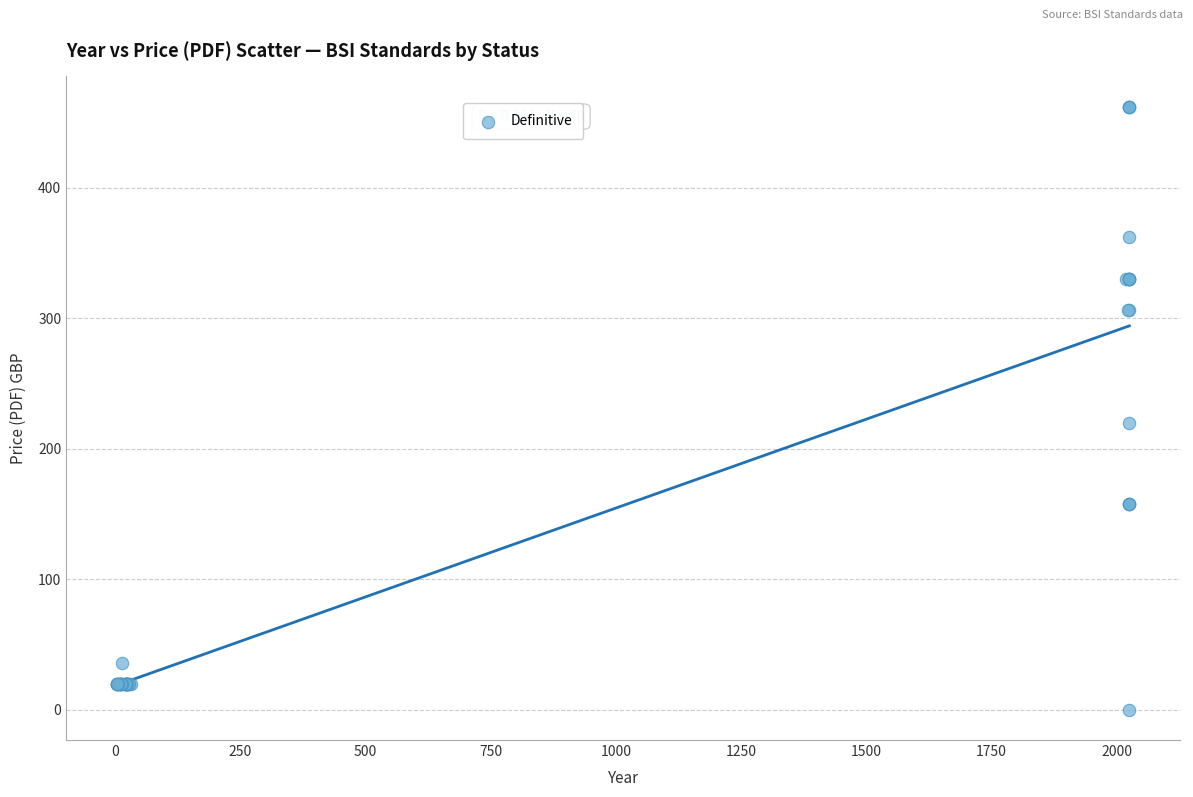

What Y value in the scatter plot is closest to 231?

220